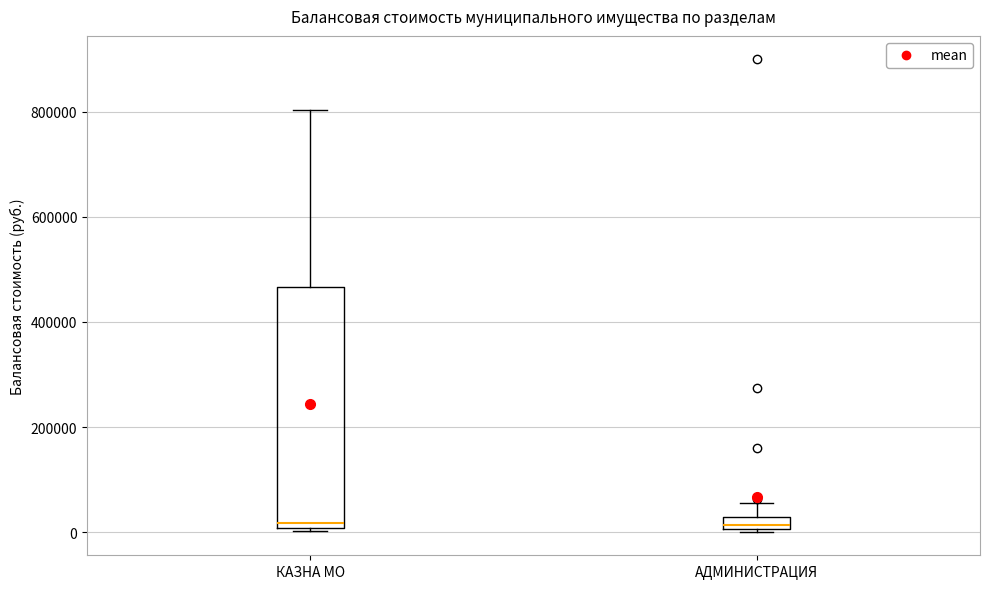

Comparing the boxes themselves (not the whiskers), which one is the tallest?

КАЗНА МО